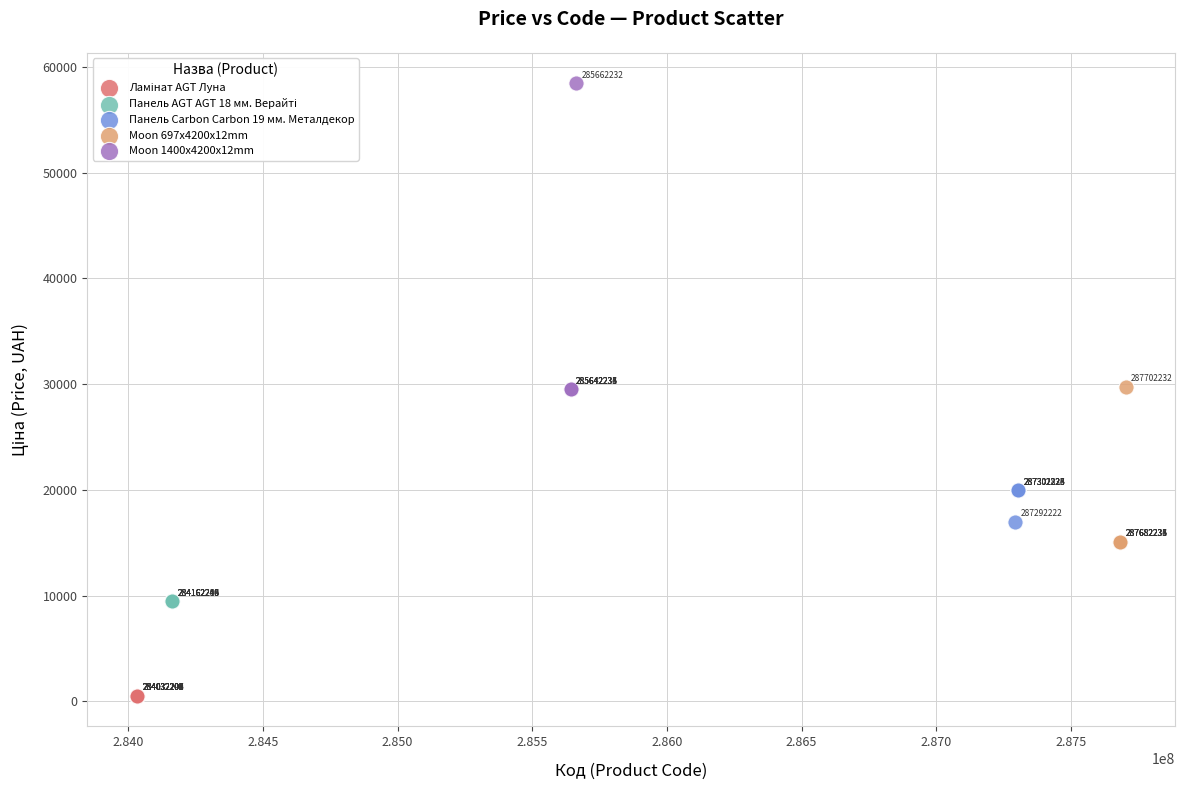

Which series contains the highest Y value?

Moon 1400x4200x12mm